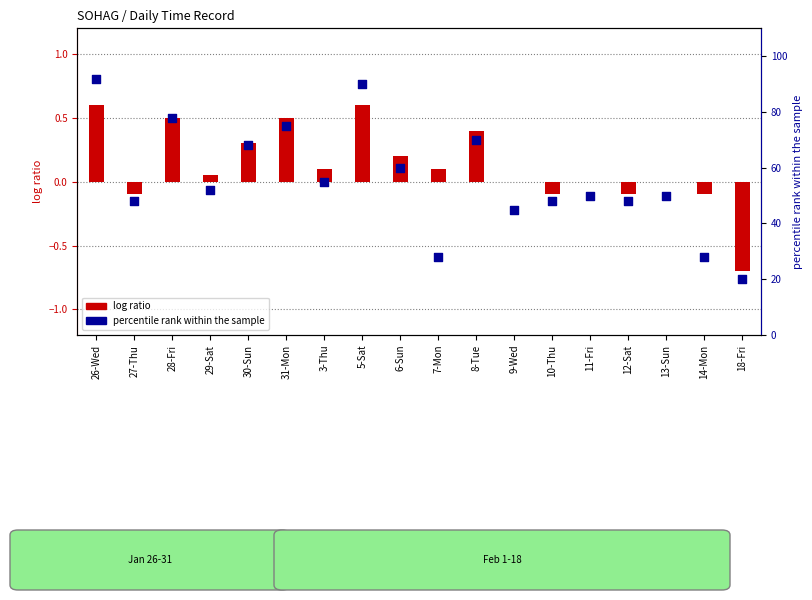

Which series has the widest spread of Y values?

percentile rank within the sample